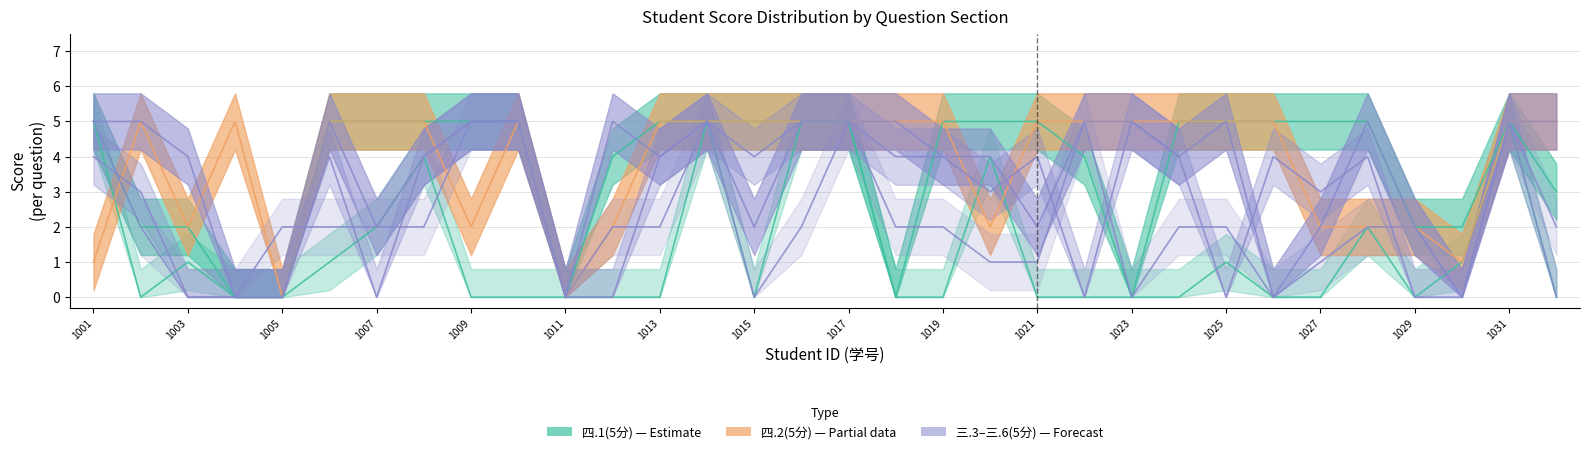

How many values in 三.4(5分) are above zero?

27